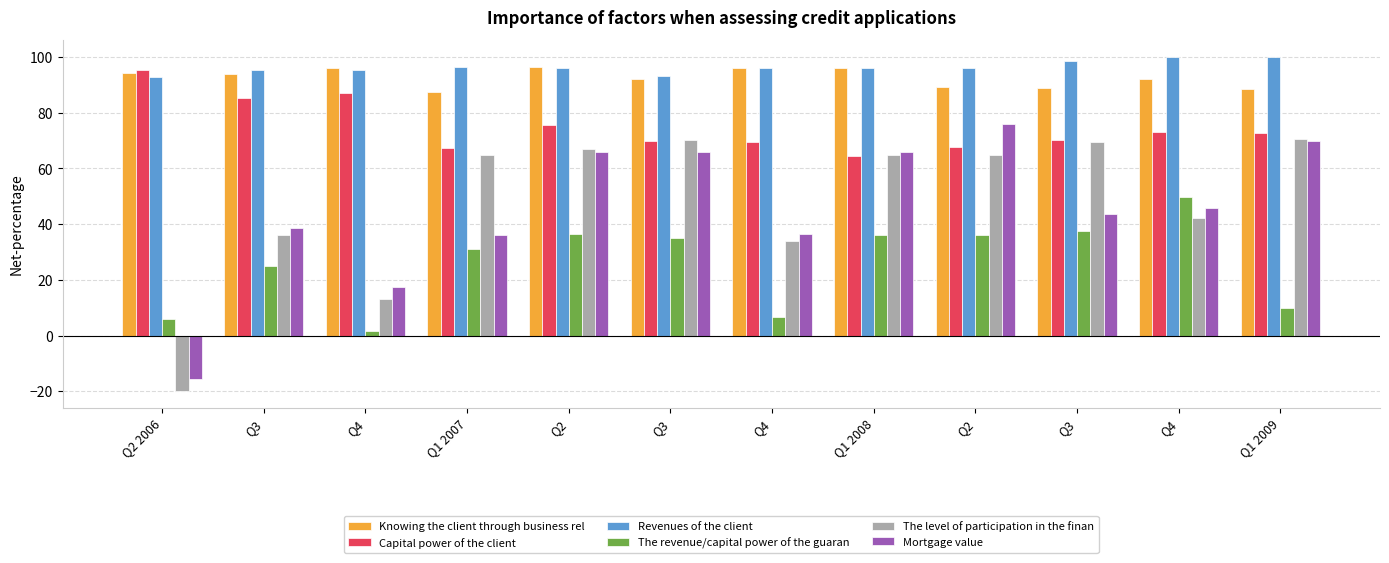

How many distinct data groups are displayed?

6